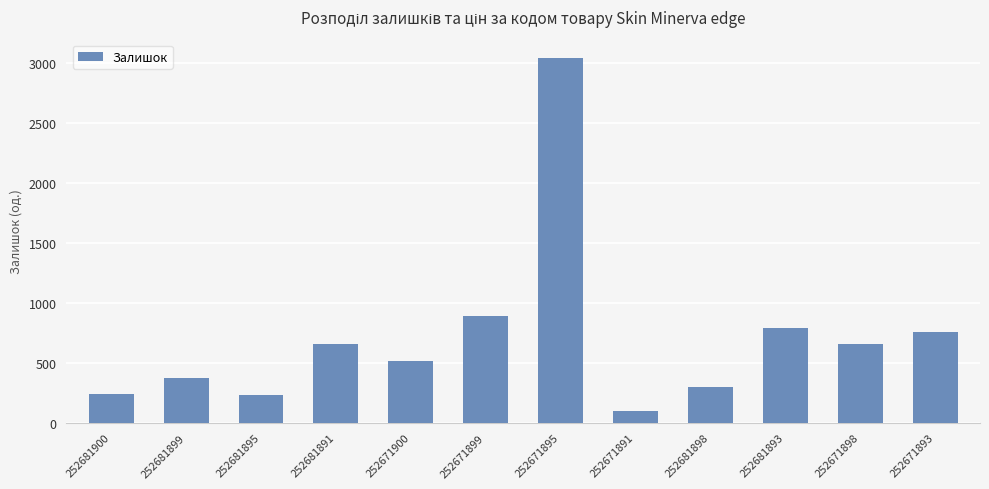

Read the value at 252681891, to the nearest 100.

700